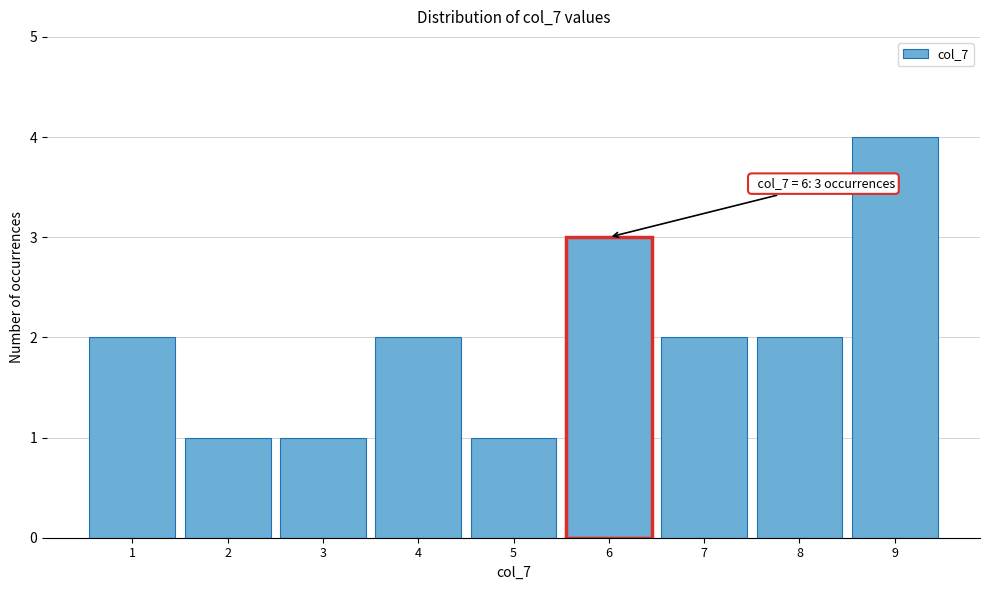

Over which range of the x-axis is the bar tallest?

8.5 to 9.5